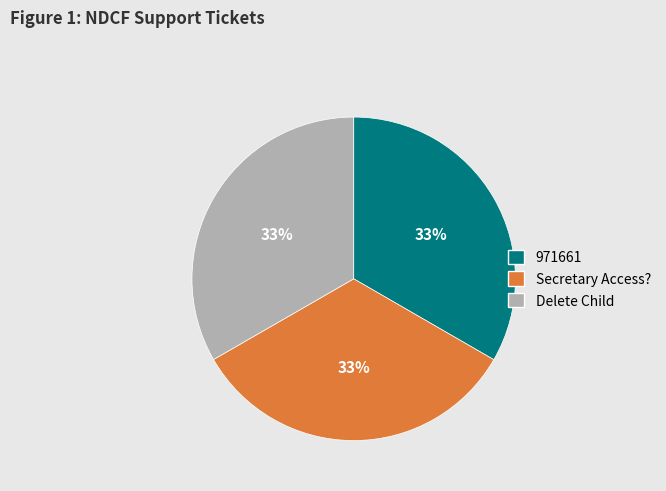

Do Delete Child and Secretary Access? together represent more than half of the pie?

Yes